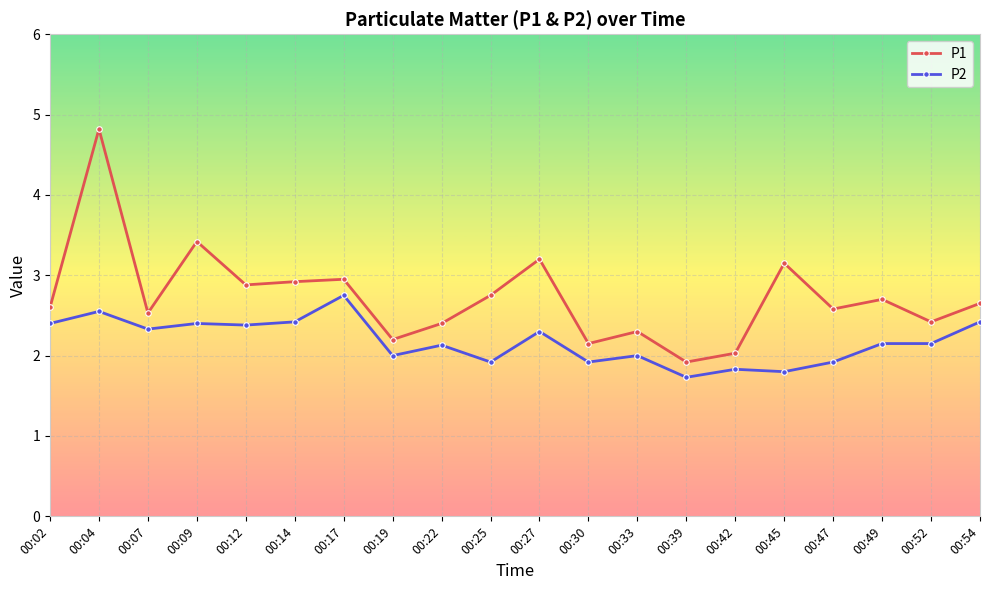

What are all the series names shown in the legend?

P1, P2